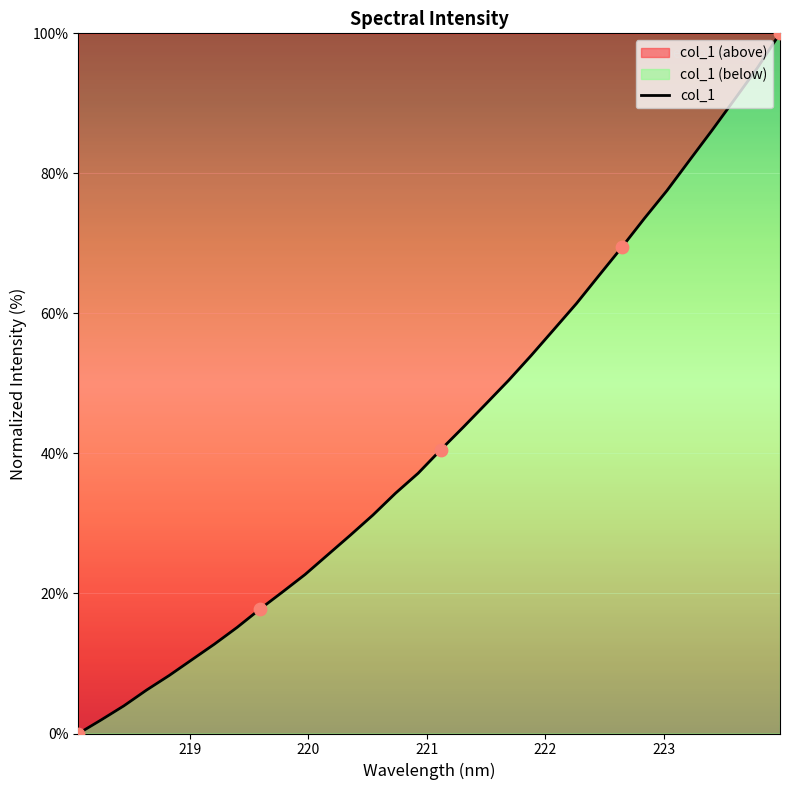

What is the difference between the maximum and minimum values?

100.0